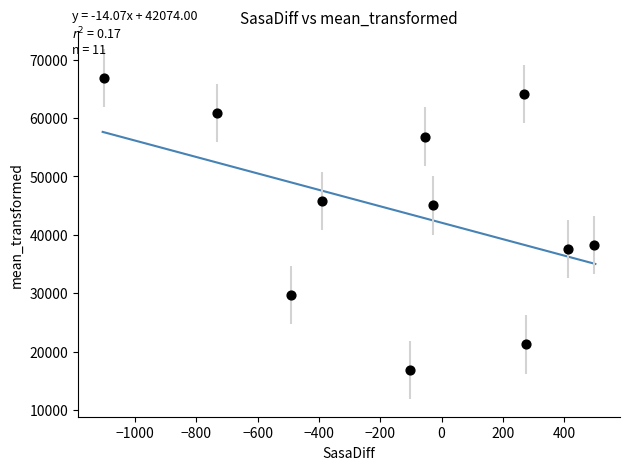

What is the range of Y values (max minus min)?

50000.5